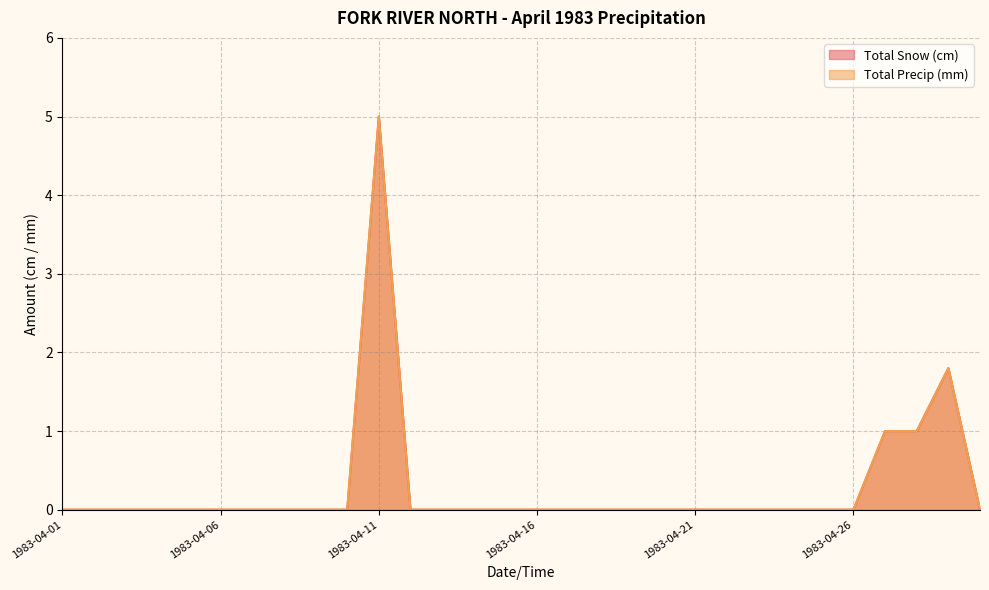

What is the difference between the maximum and minimum values in the Total Precip (mm) series?

5.0